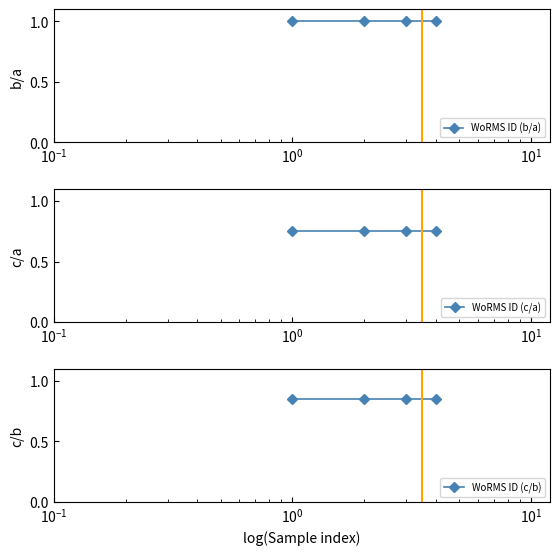

What is the maximum value for WoRMS ID (c/a)?

0.8